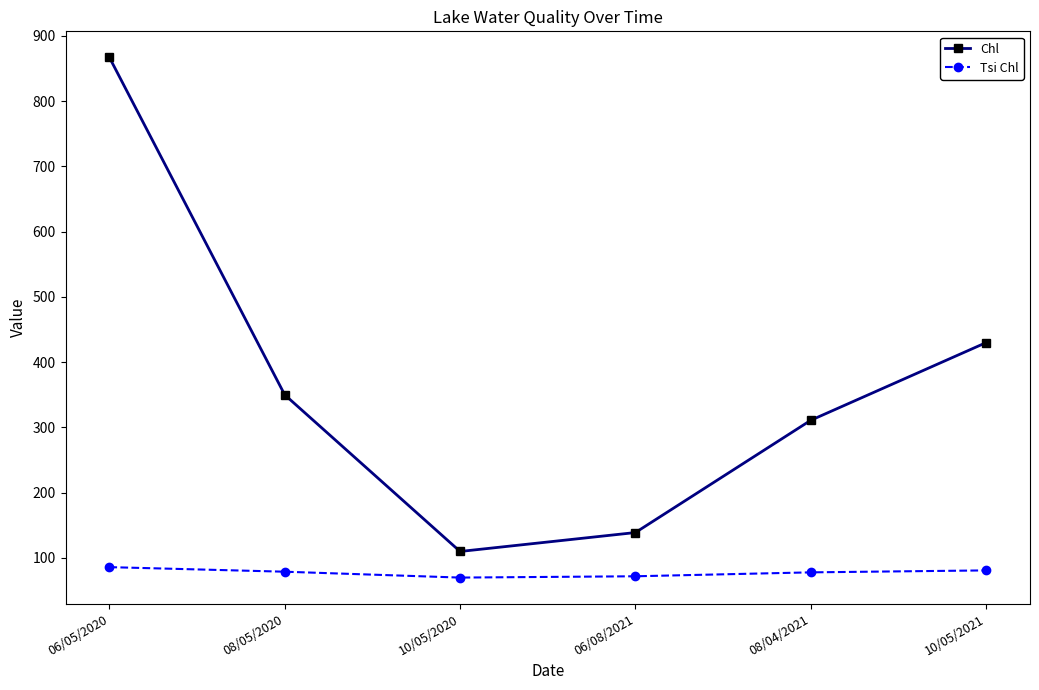

What is the difference between the Tsi Chl values at 10/05/2020 and 08/05/2020?

9